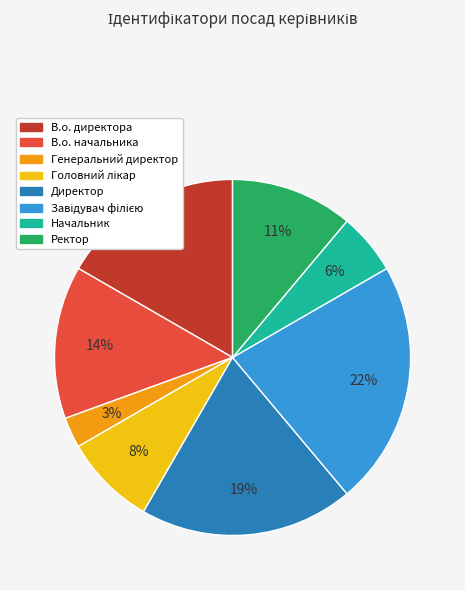

What is the smallest slice in the pie chart?

Генеральний директор